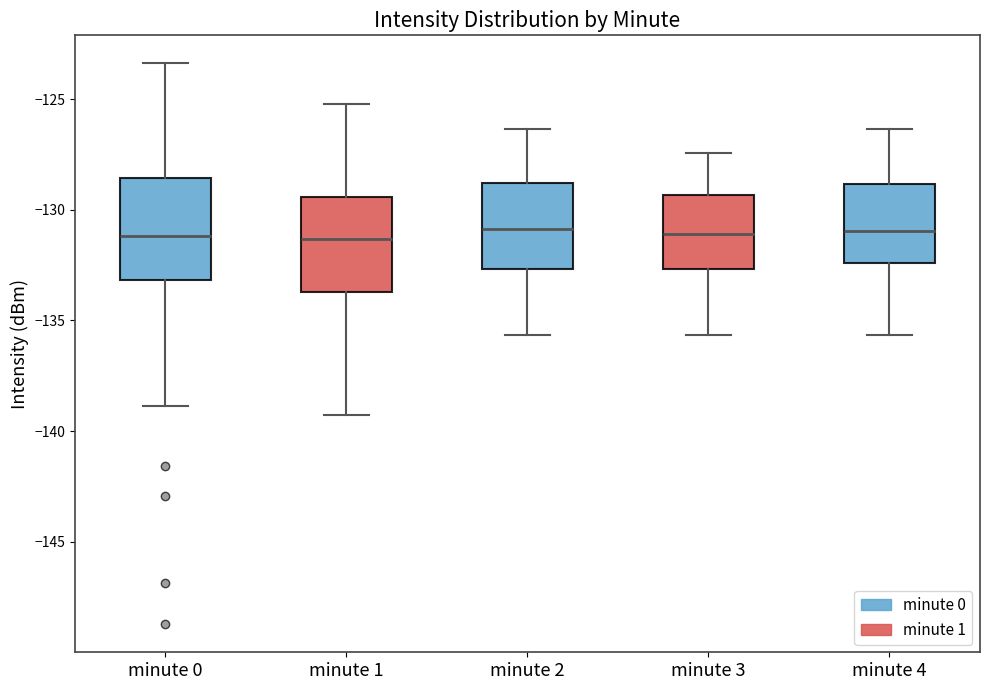

Reading left to right, read every box against the y-axis: the position of its median line, the range the box covers, and the ends of its whiskers. The values are not printed on the chart, so give them approximately, as read against the axis.

minute 0: median -131.0, box -133.0 to -128.5, whiskers -139.0 to -123.5
minute 1: median -131.5, box -133.5 to -129.5, whiskers -139.5 to -125.0
minute 2: median -131.0, box -132.5 to -129.0, whiskers -135.5 to -126.5
minute 3: median -131.0, box -132.5 to -129.5, whiskers -135.5 to -127.5
minute 4: median -131.0, box -132.5 to -129.0, whiskers -135.5 to -126.5